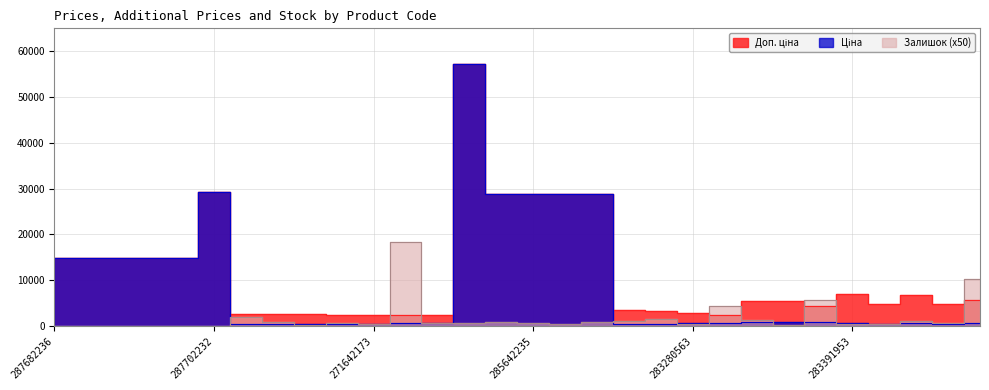

True or false: Залишок has more than 1 points higher than both neighbors.

True